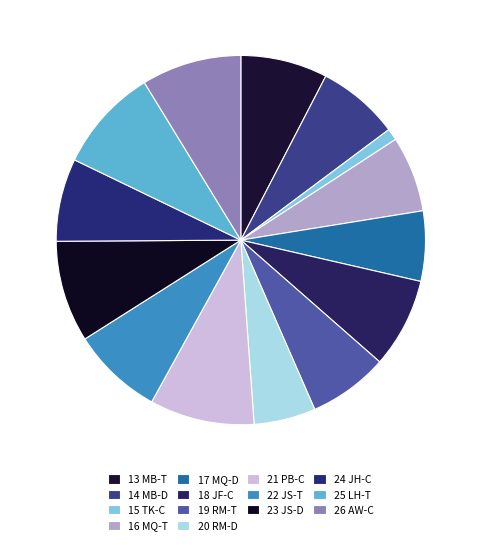

How many slices are in this pie chart?

14